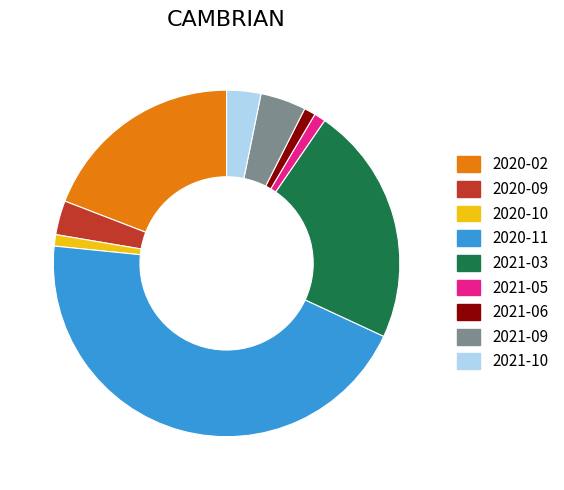

Which slice is the largest?

2020-11